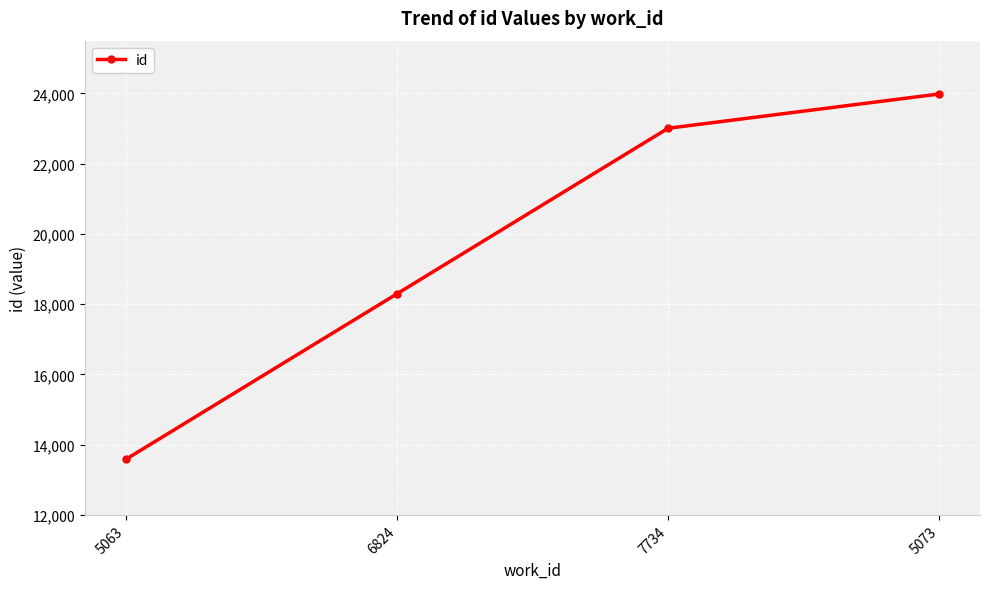

Reading left to right, list all the values displayed in this chart.

13580	18293	23007	23983